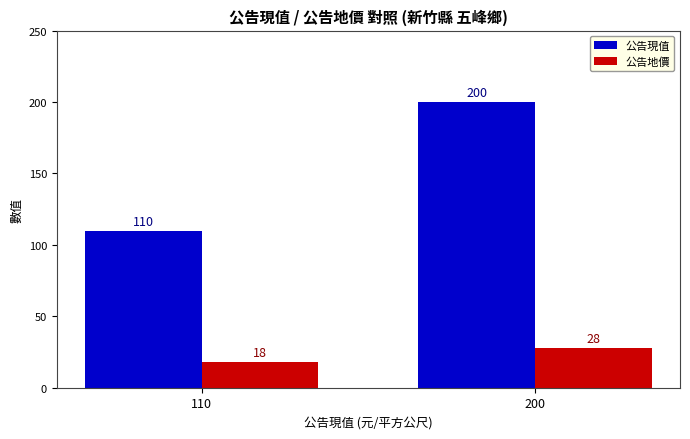

Count the number of categories in the chart.

2